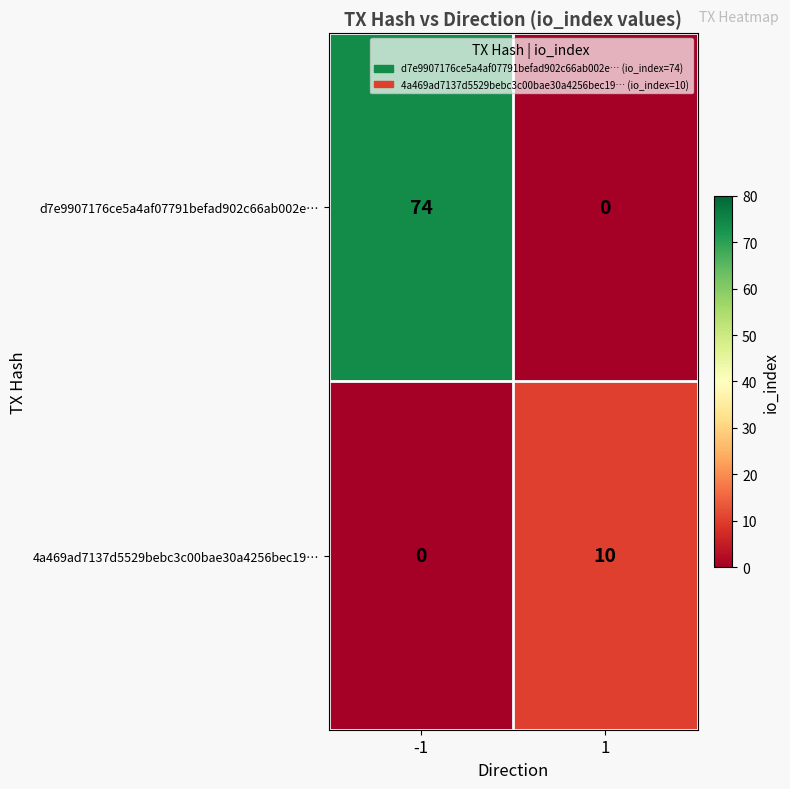

Reading left to right, what are all the values shown in this chart?

d7e9907176ce5a4af07791befad902c66ab002e…: -1=74	1=0
4a469ad7137d5529bebc3c00bae30a4256bec19…: -1=0	1=10